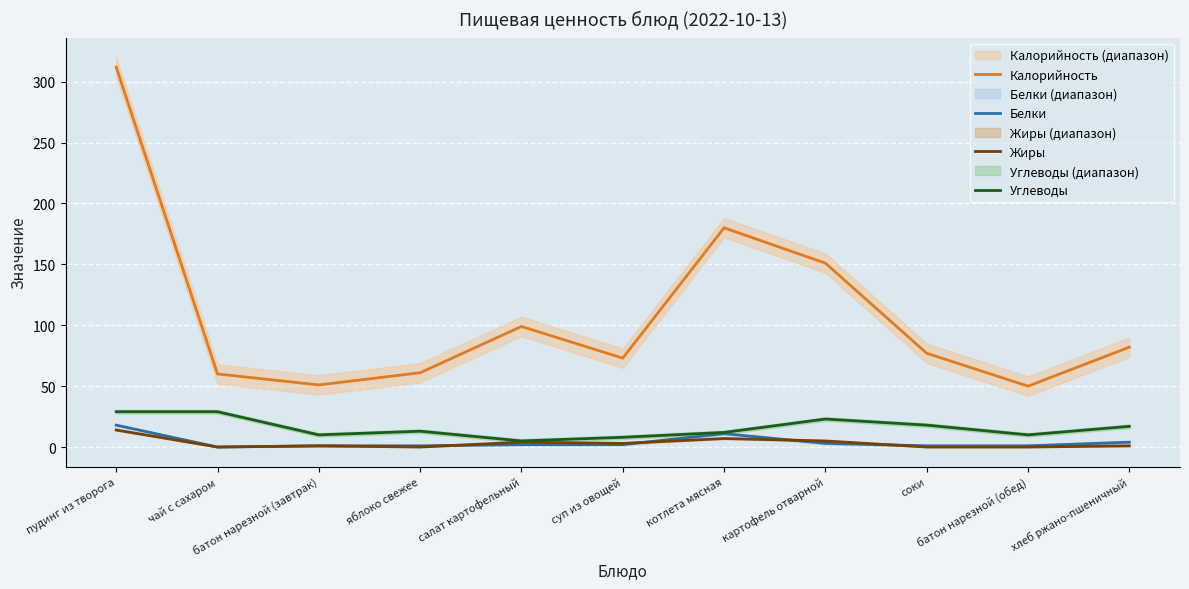

How many data points in Углеводы are less than 13?

5